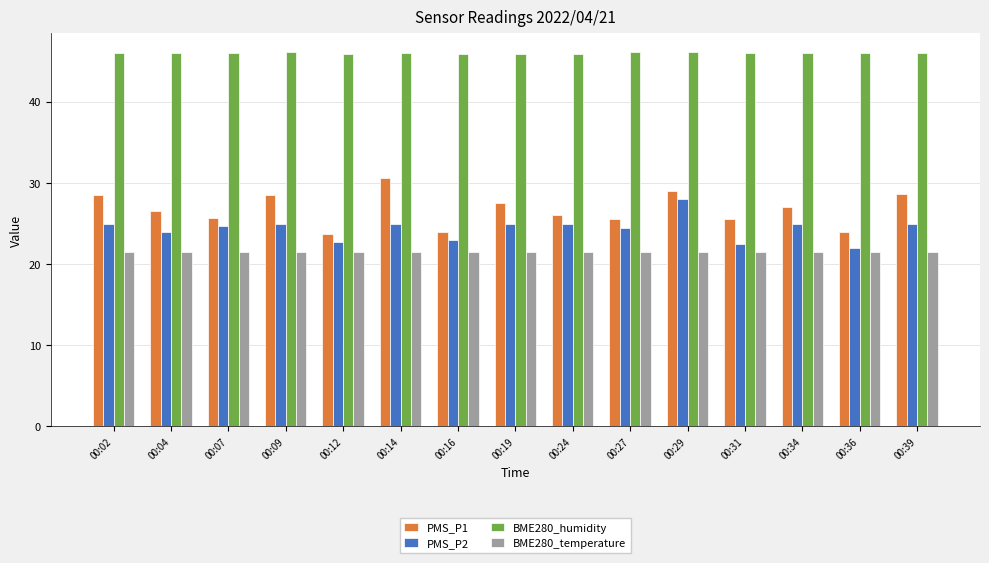

Count the number of categories in the chart.

15